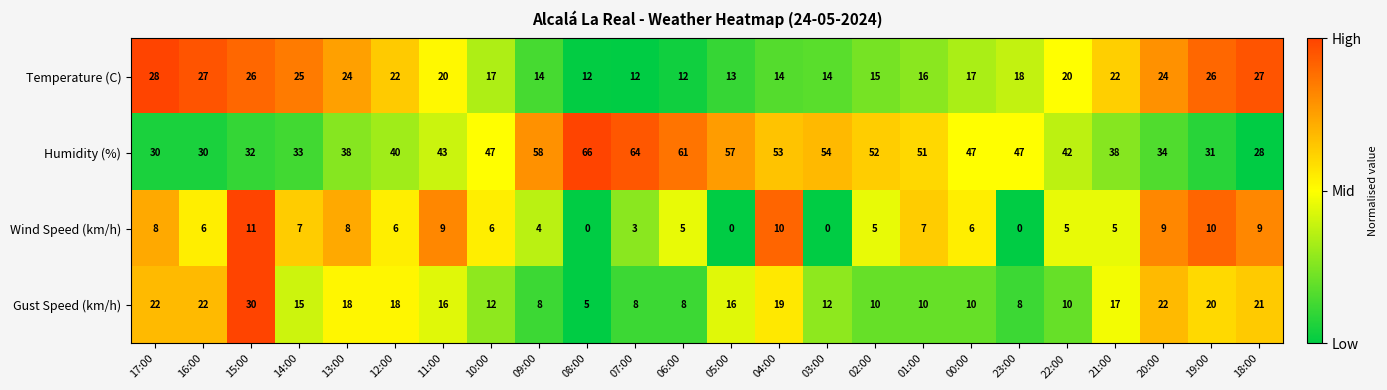

Is the value of Gust Speed (km/h) at 00:00 greater than the value of Temperature (C) at 08:00?

No